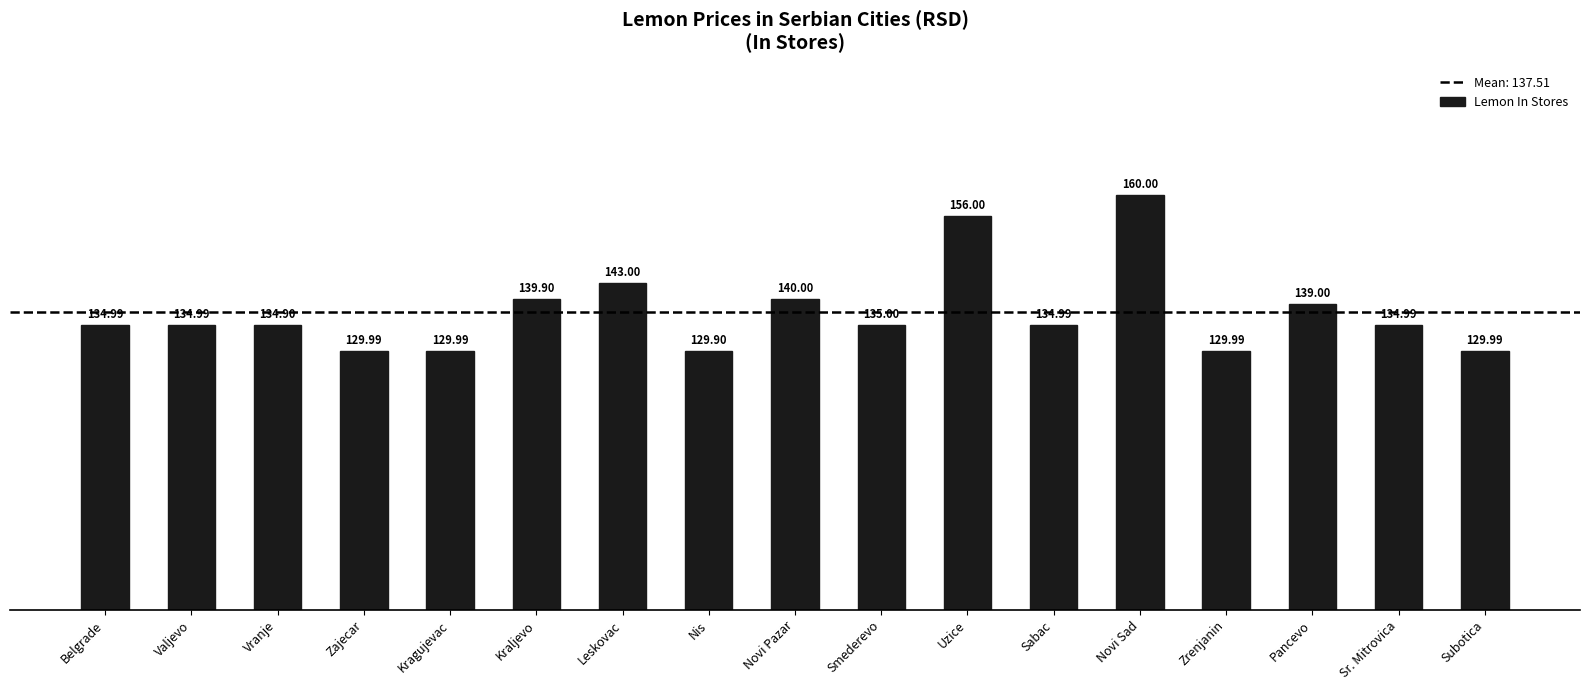

Reading left to right, what are all the values shown in this chart?

Belgrade=135.0	Valjevo=135.0	Vranje=134.9	Zajecar=130.0	Kragujevac=130.0	Kraljevo=139.9	Leskovac=143.0	Nis=129.9	Novi Pazar=140.0	Smederevo=135.0	Uzice=156.0	Sabac=135.0	Novi Sad=160.0	Zrenjanin=130.0	Pancevo=139.0	Sr. Mitrovica=135.0	Subotica=130.0